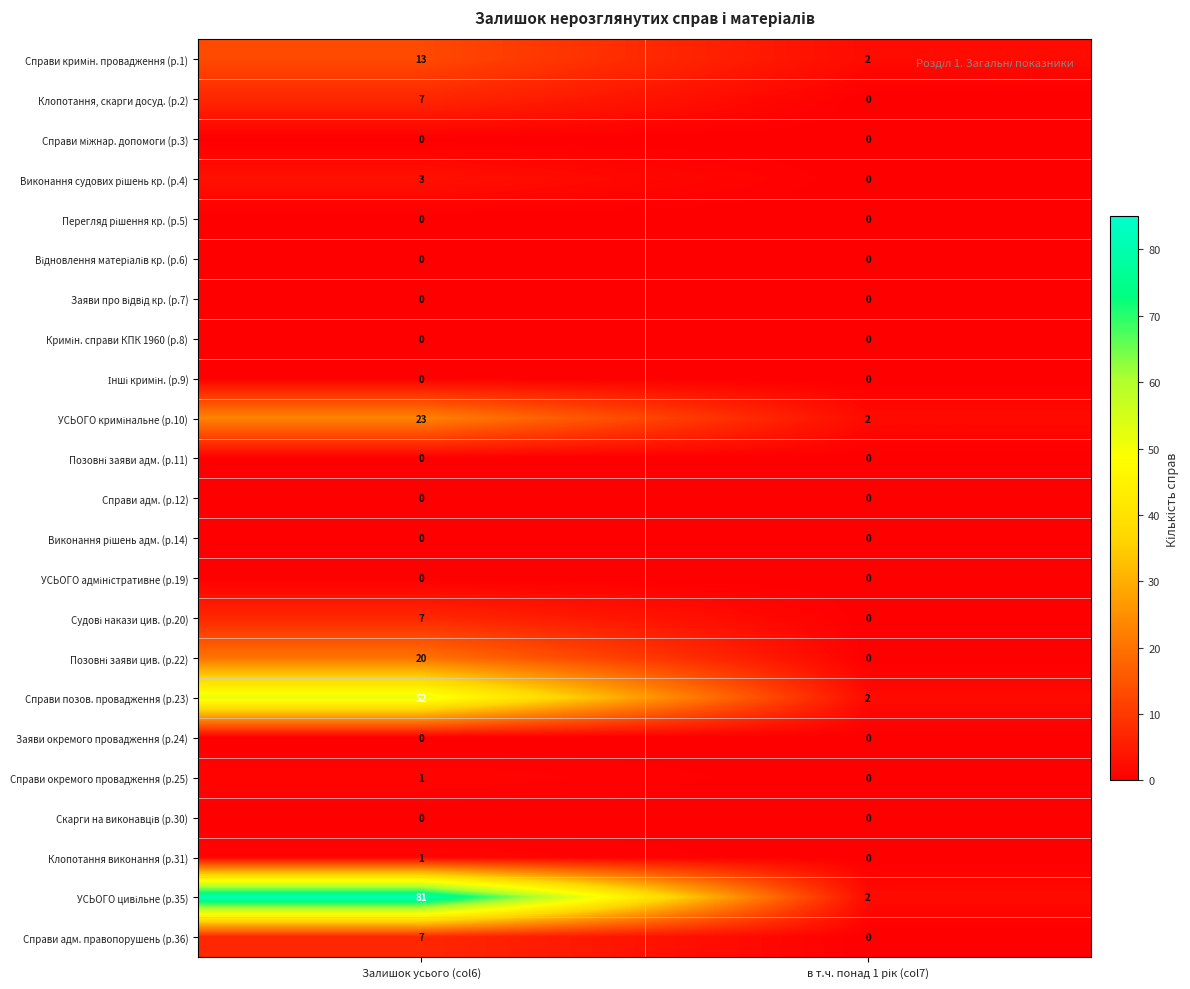

What is the spread (max minus min) of values at Залишок усього (col6)?

81